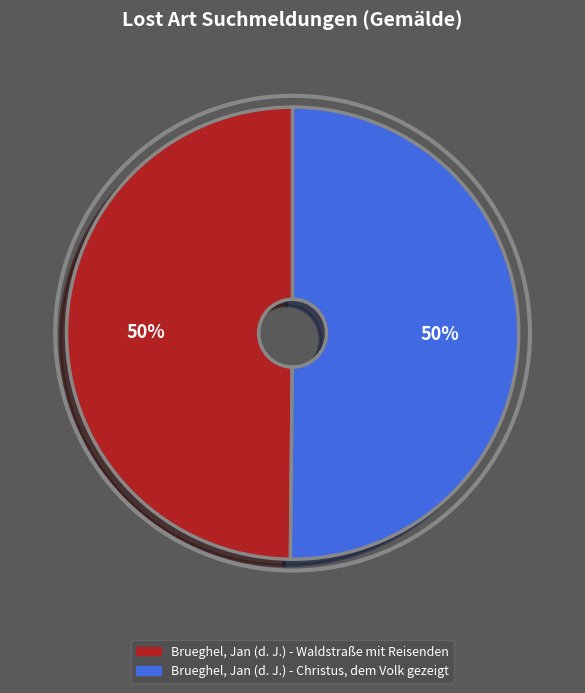

The Brueghel, Jan (d. J.) - Christus, dem Volk gezeigt slice represents 50% of the pie. True or false?

True